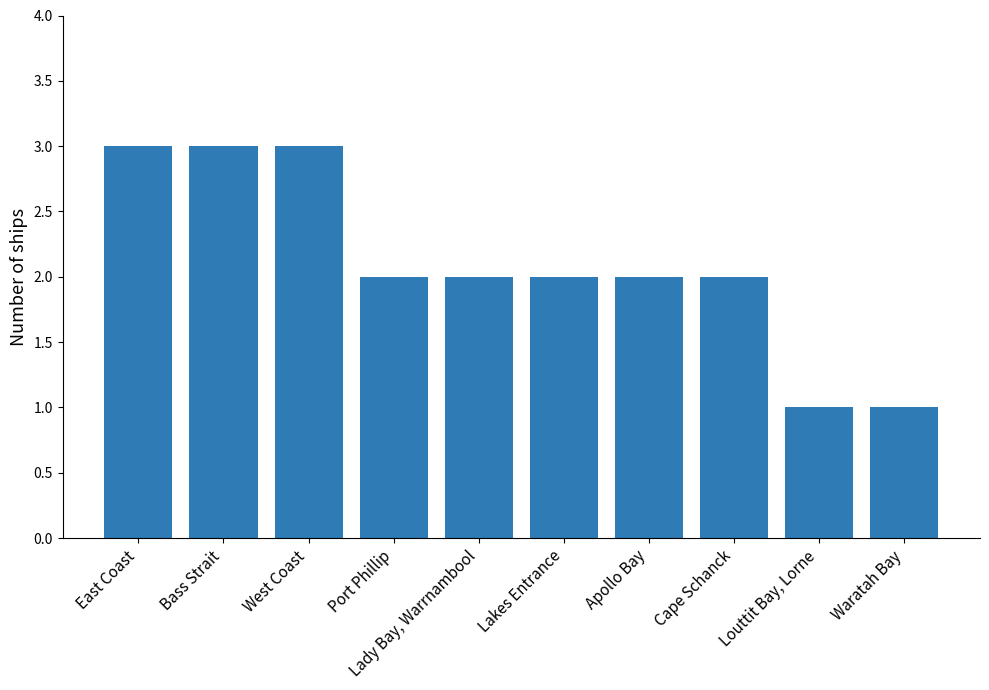

Count the number of categories in the chart.

10